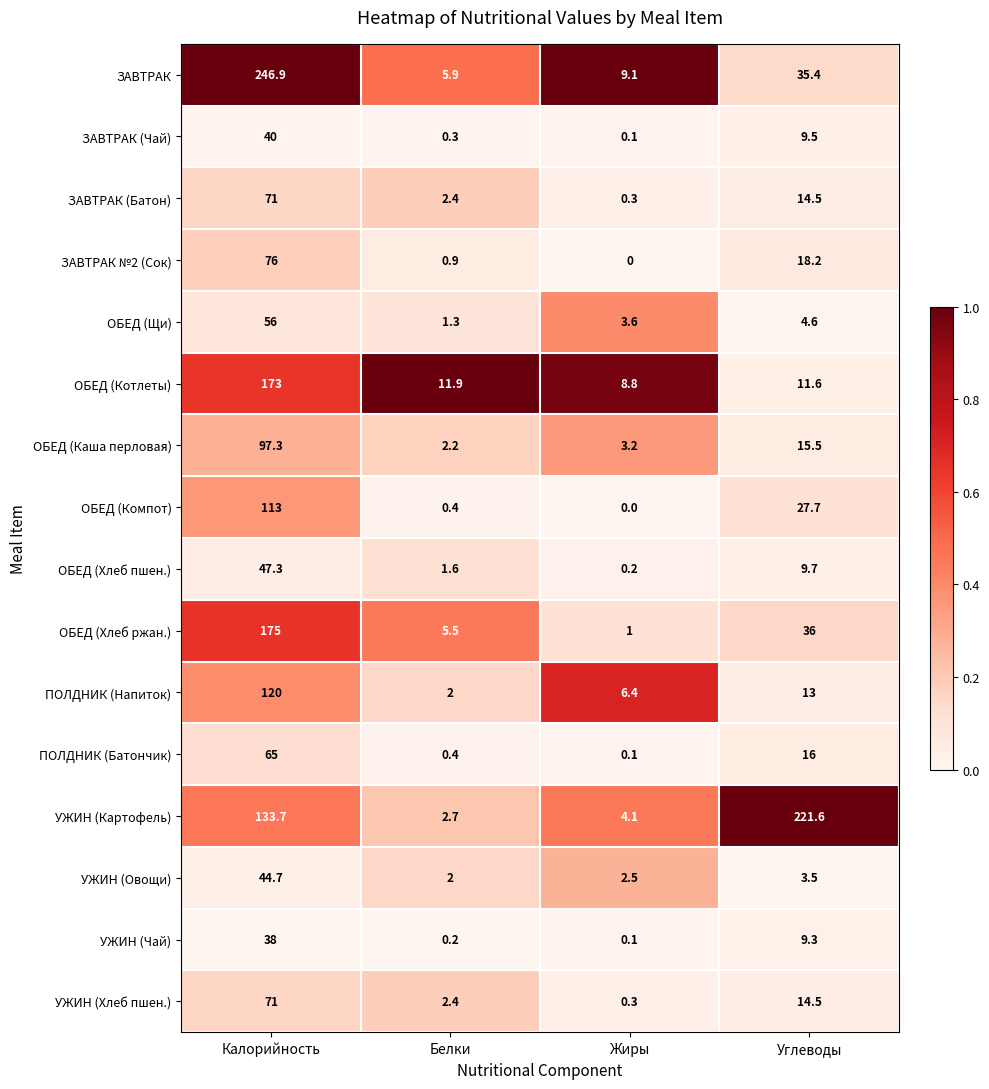

What is the difference between the highest and lowest values at Жиры?

9.1